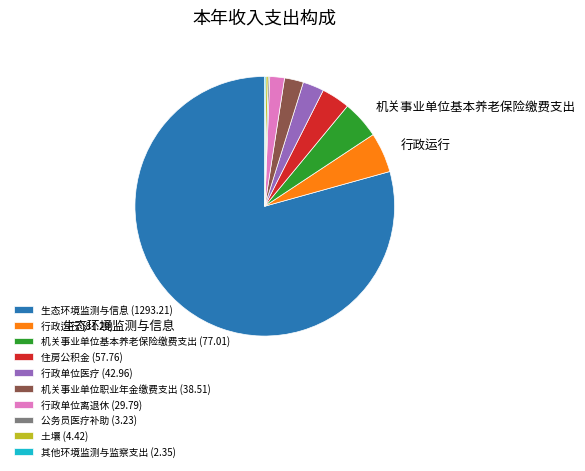

Does 生态环境监测与信息 (1293.21) represent more than half of the total?

Yes